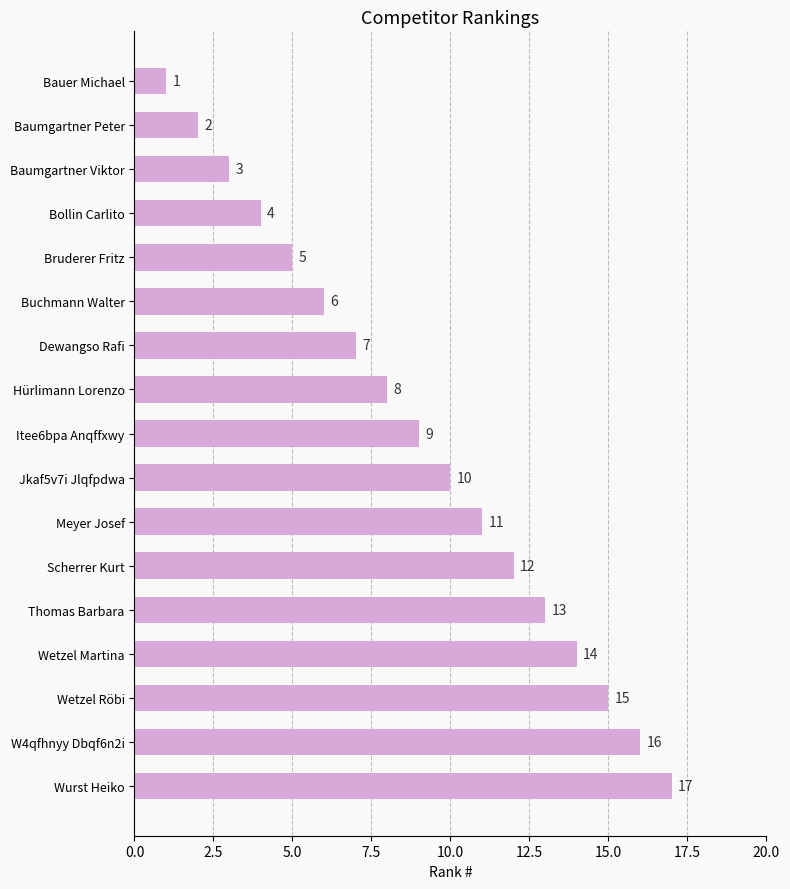

Are the bars grouped side by side (vs. stacked)?

No